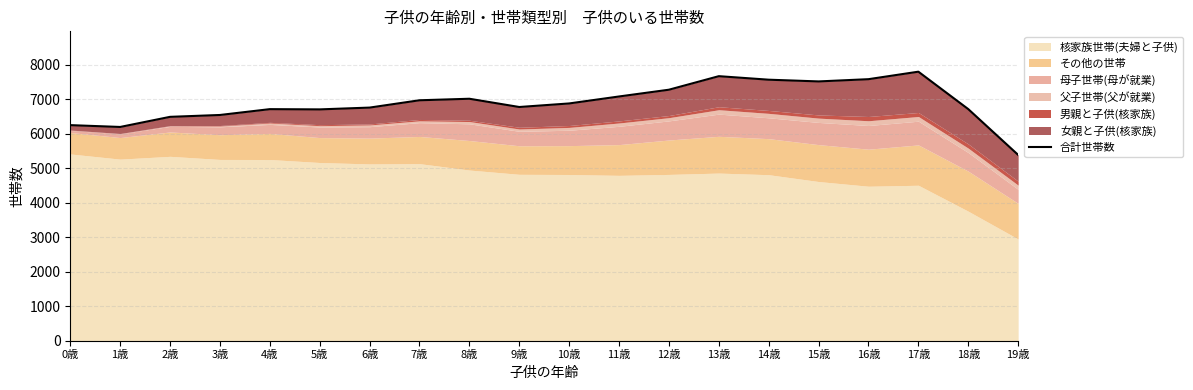

Reading right to left, list all the values displayed in this chart.

5383	6709	7793	7576	7511	7561	7663	7271	7075	6873	6770	7009	6965	6753	6701	6708	6539	6485	6192	6245